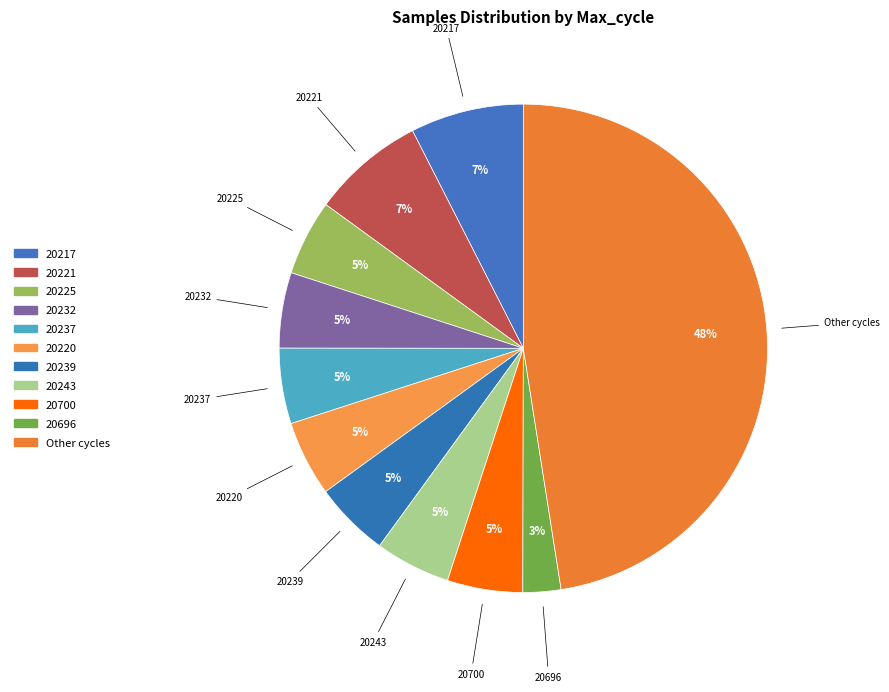

How many segments does this pie chart have?

11